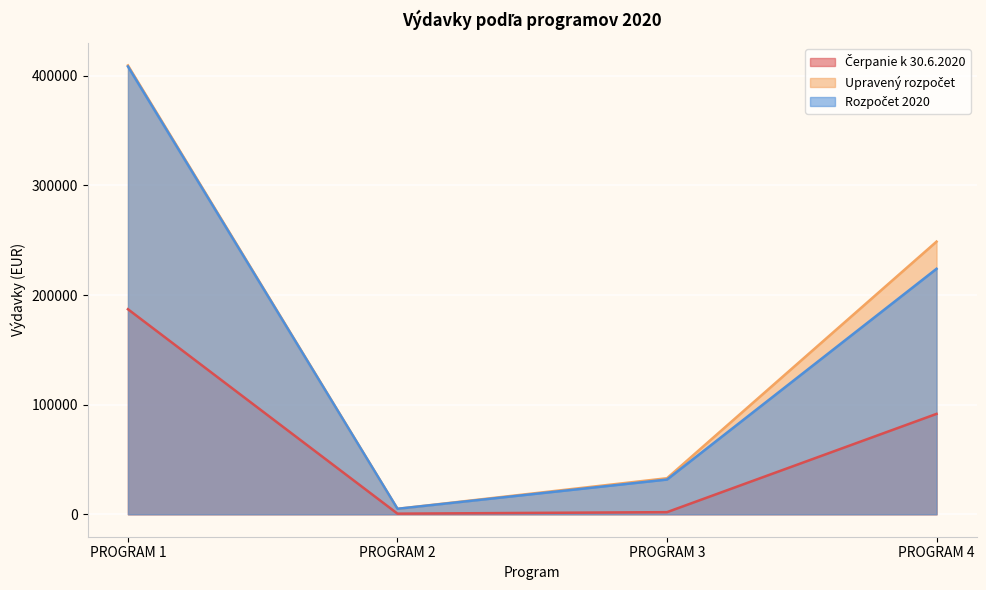

What is the sum of the Upravený rozpočet values at PROGRAM 1 and PROGRAM 4?

658312.0